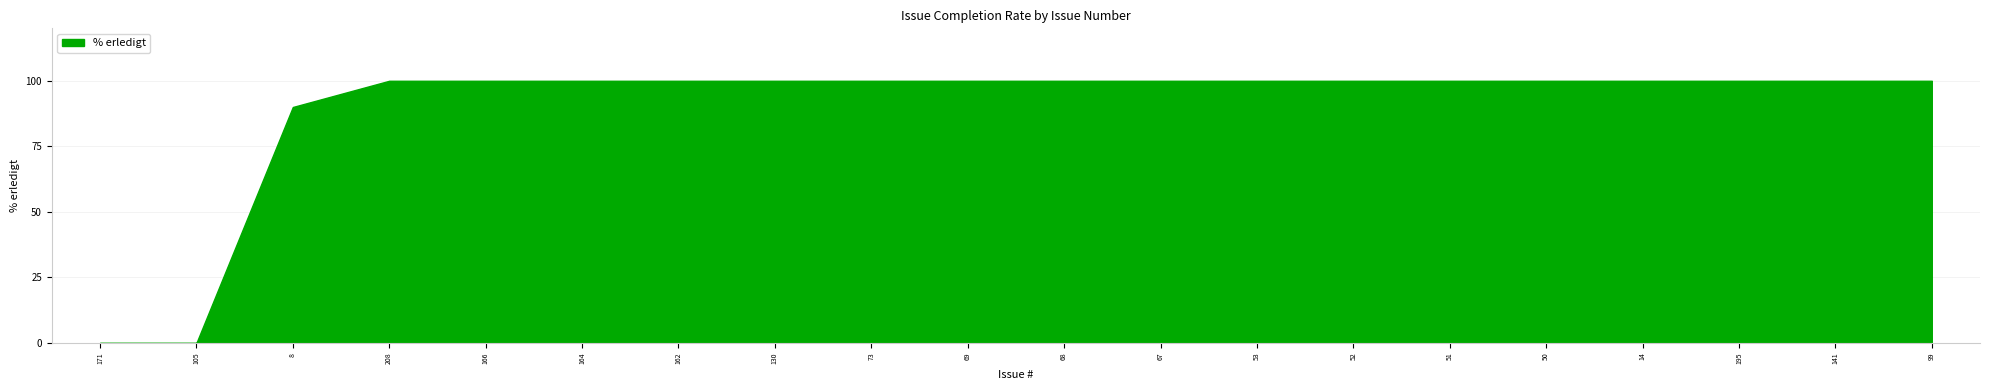

How many lines are shown in the chart?

1